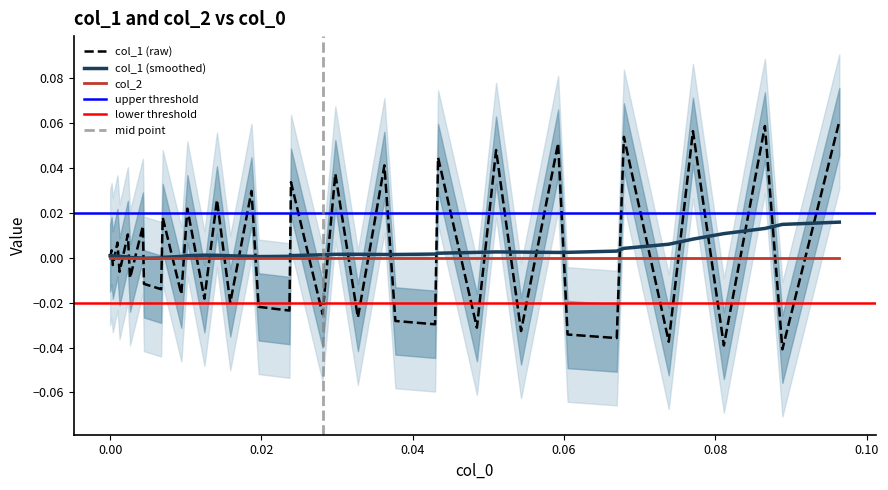

What is the sum of all values?

0.1